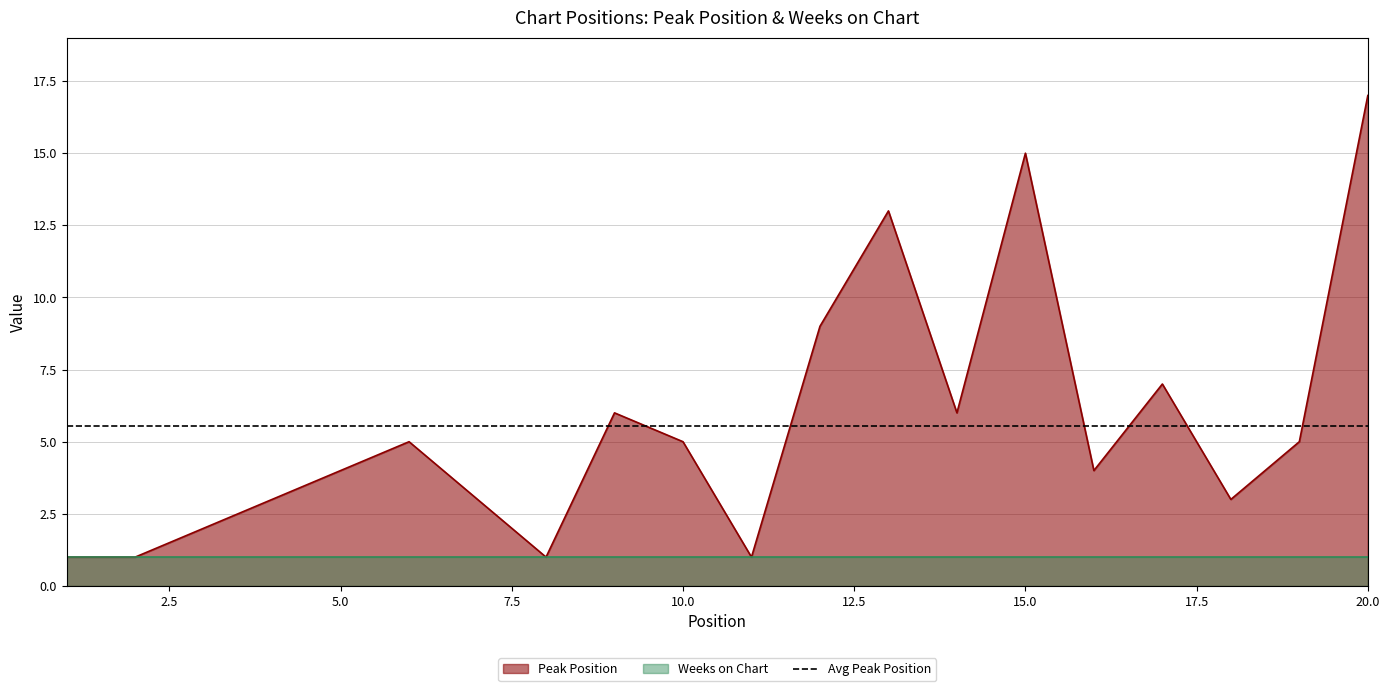

What is the difference between the maximum and minimum values?

16